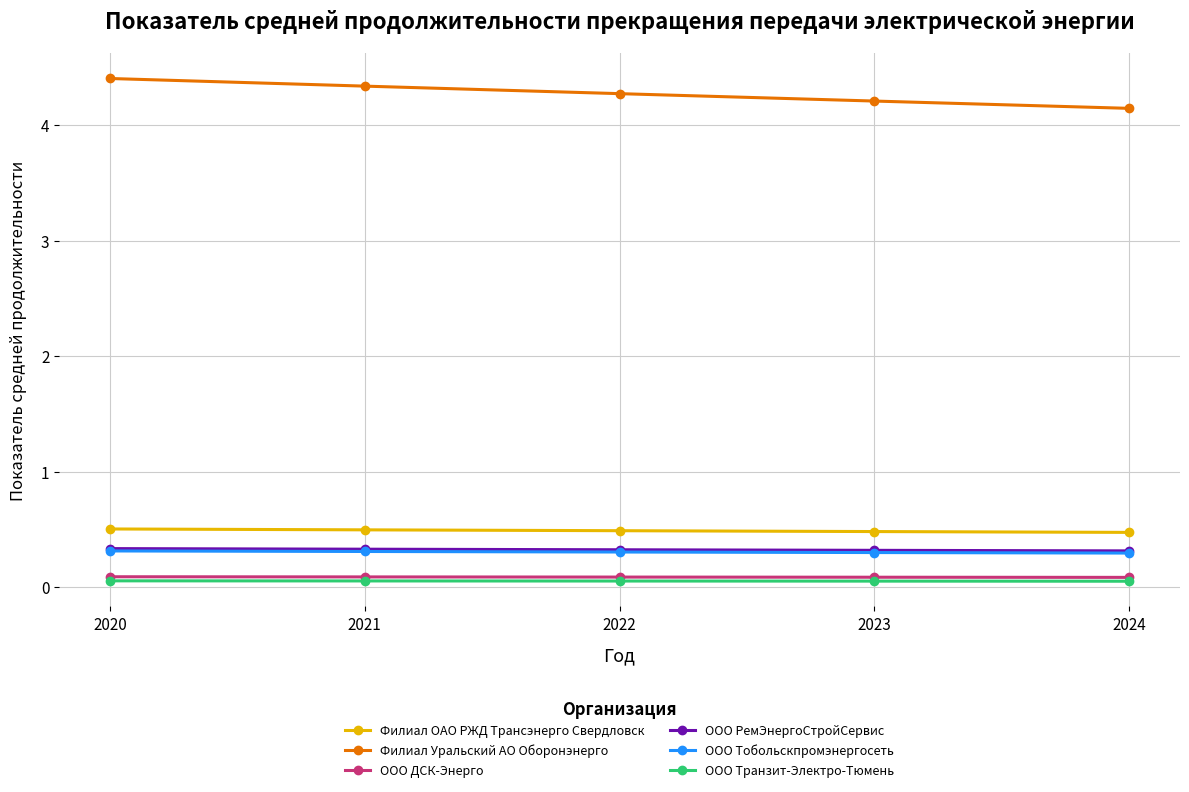

What is the value of the ООО РемЭнергоСтройСервис point at the 3rd from the left?

0.3